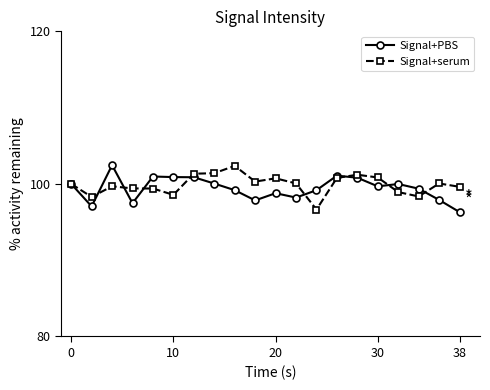

What is the maximum value shown in the chart?

102.5